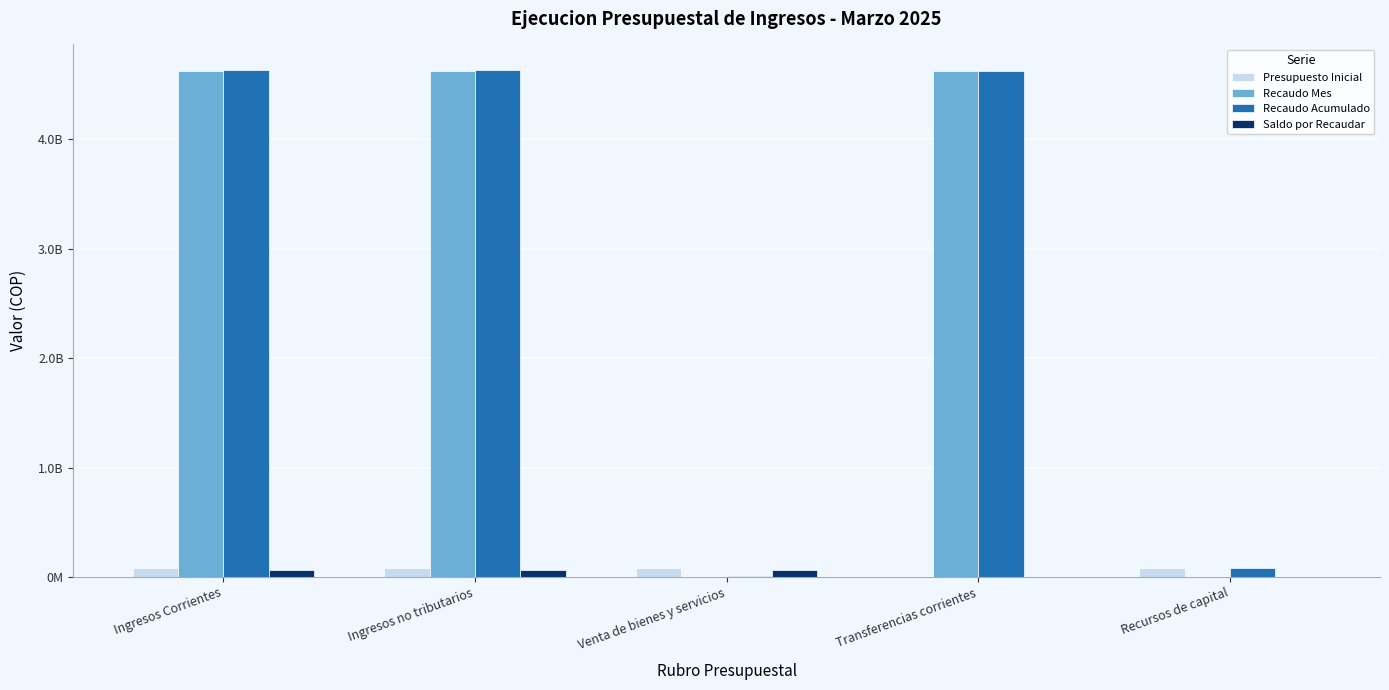

Reading left to right, transcribe all the data shown in this chart.

Presupuesto Inicial: Ingresos Corrientes=79528000	Ingresos no tributarios=79528000	Venta de bienes y servicios=79528000	Transferencias corrientes=0	Recursos de capital=78445000
Recaudo Mes: Ingresos Corrientes=4628135888	Ingresos no tributarios=4628135888	Venta de bienes y servicios=4195831	Transferencias corrientes=4623940057	Recursos de capital=0
Recaudo Acumulado: Ingresos Corrientes=4636344214	Ingresos no tributarios=4636344214	Venta de bienes y servicios=12404157	Transferencias corrientes=4623940057	Recursos de capital=78445000
Saldo por Recaudar: Ingresos Corrientes=67123843	Ingresos no tributarios=67123843	Venta de bienes y servicios=67123843	Transferencias corrientes=0	Recursos de capital=0